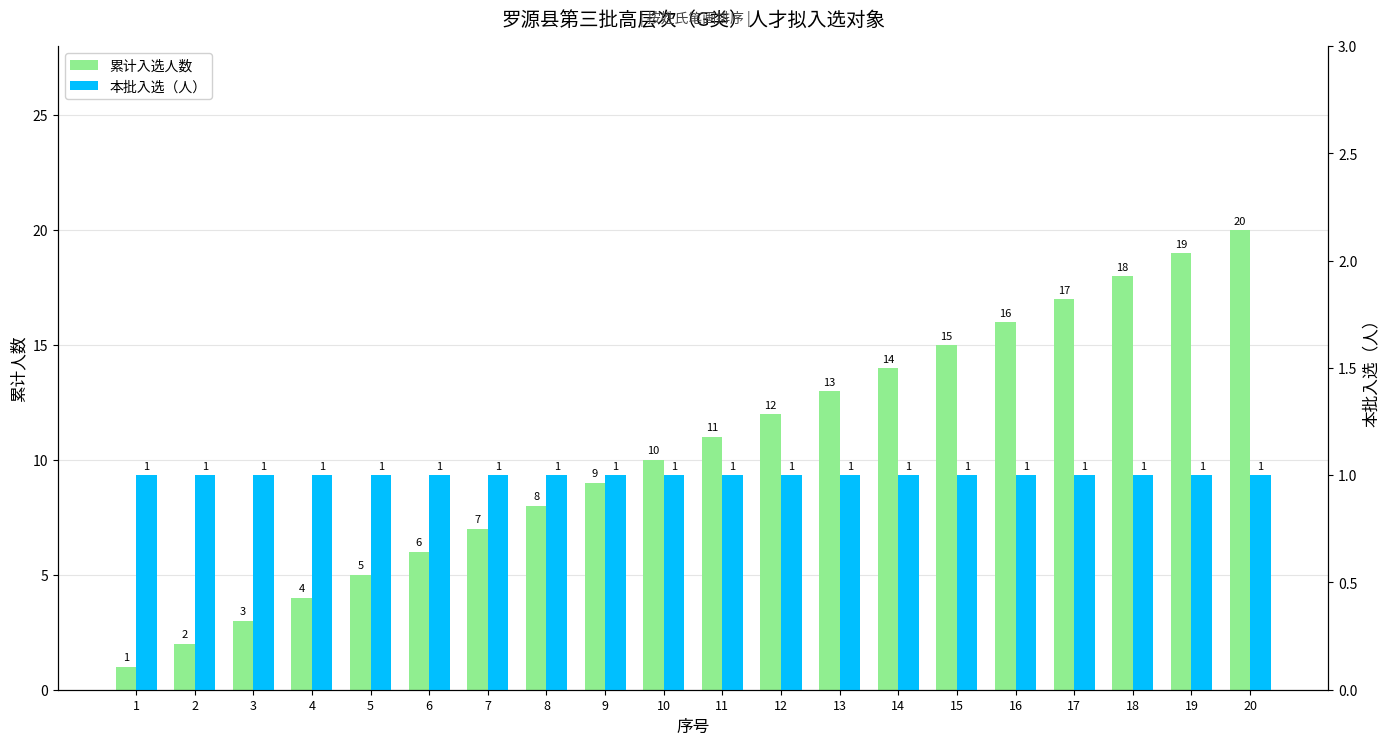

The 累计入选人数 series shows 14 at 14. True or false?

True